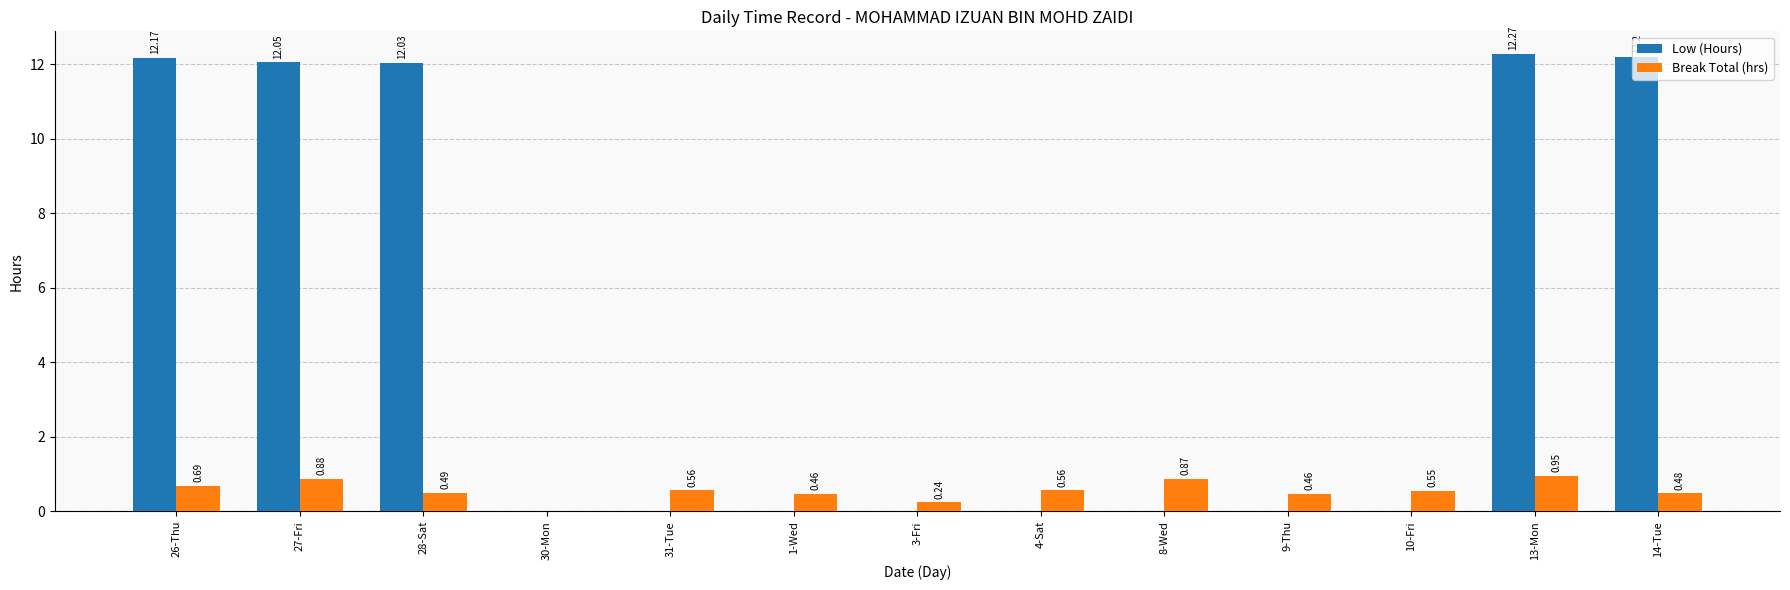

True or false: Low (Hours) has a value of 12.2 at 14-Tue.

True